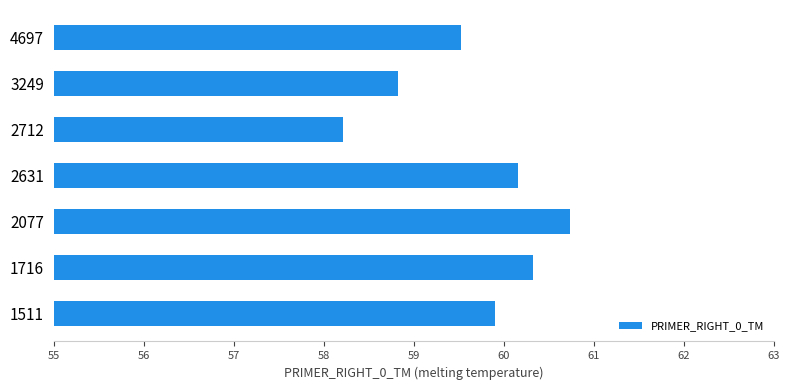

List the labels in order of value, smallest first.

2712, 3249, 4697, 1511, 2631, 1716, 2077